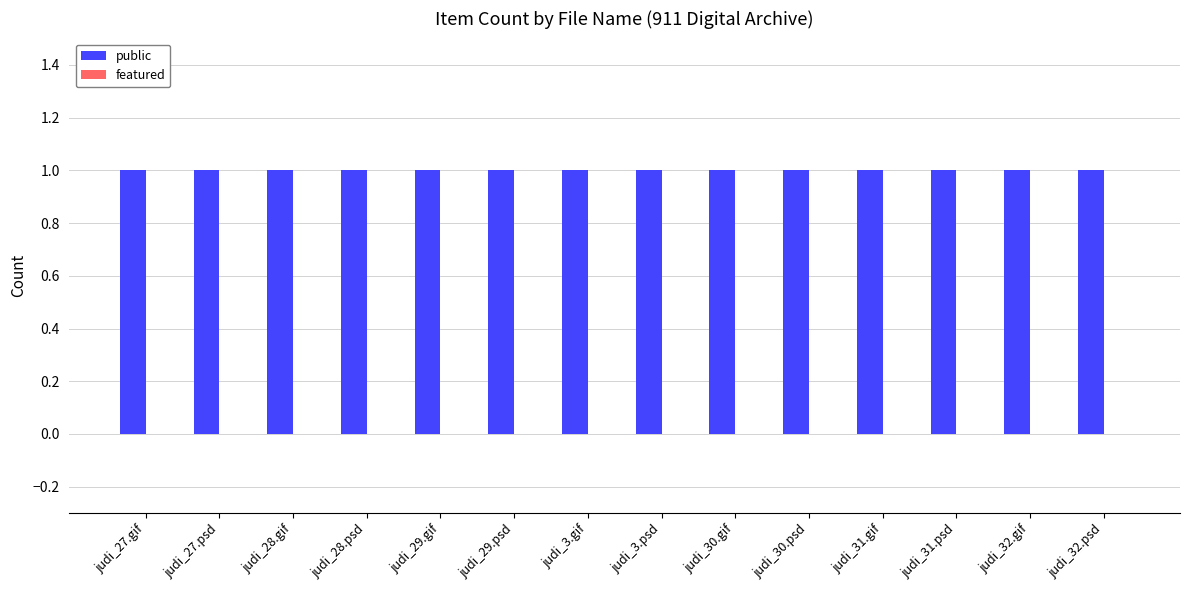

Reading right to left, extract all data points from this chart.

public: 1	1	1	1	1	1	1	1	1	1	1	1	1	1
featured: 0	0	0	0	0	0	0	0	0	0	0	0	0	0